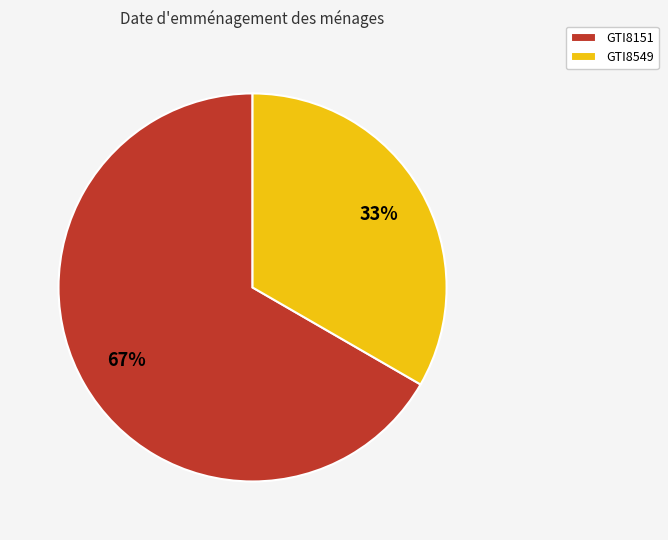

Which category has the biggest portion of the pie?

GTI8151